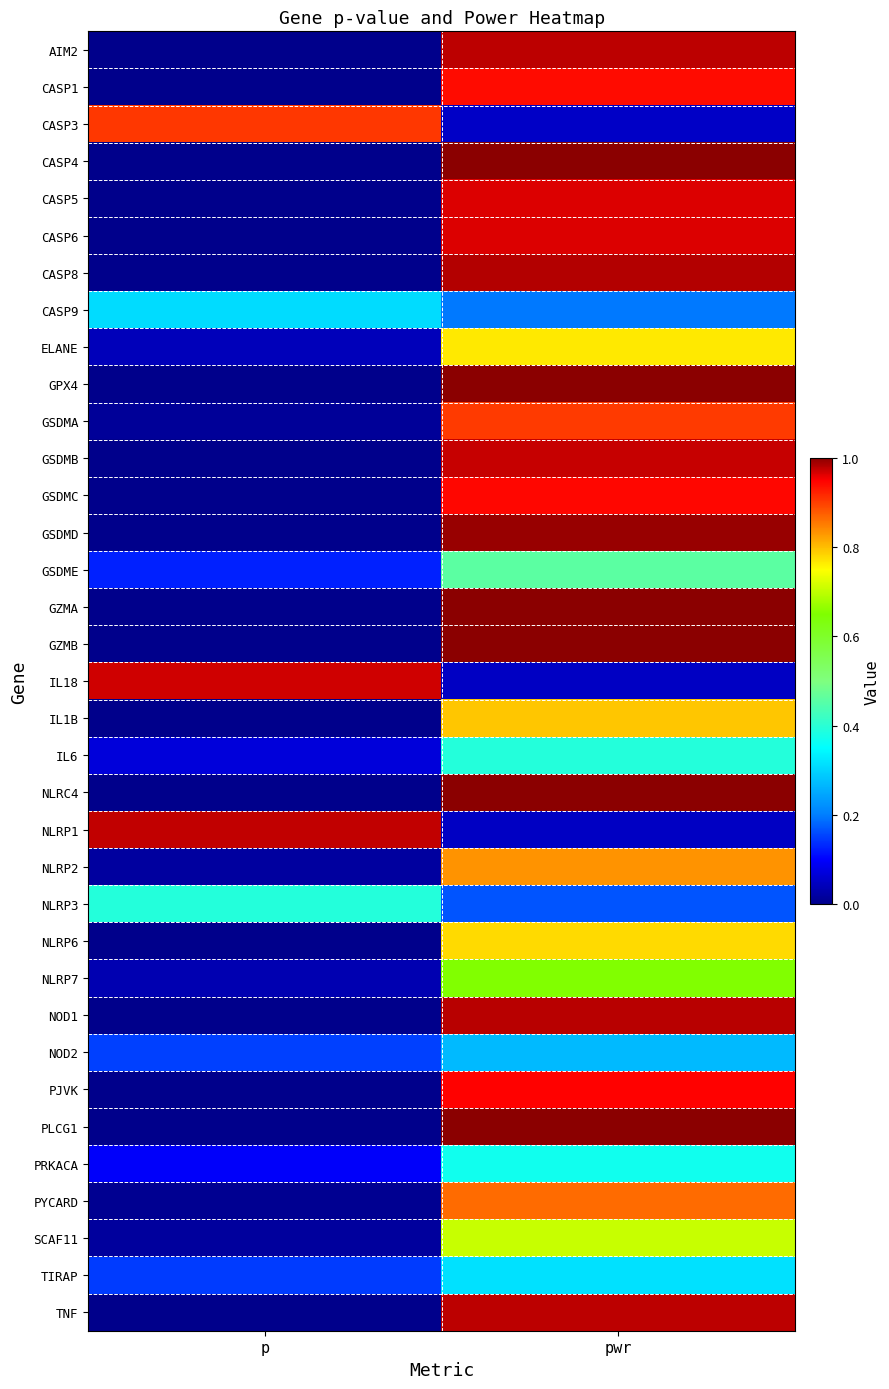

Reading right to left, extract all data points from this chart.

AIM2: pwr=1.0	p=0.0
CASP1: pwr=0.9	p=0.0
CASP3: pwr=0.1	p=0.9
CASP4: pwr=1.0	p=0.0
CASP5: pwr=1.0	p=0.0
CASP6: pwr=1.0	p=0.0
CASP8: pwr=1.0	p=0.0
CASP9: pwr=0.2	p=0.3
ELANE: pwr=0.8	p=0.0
GPX4: pwr=1.0	p=0.0
GSDMA: pwr=0.9	p=0.0
GSDMB: pwr=1.0	p=0.0
GSDMC: pwr=0.9	p=0.0
GSDMD: pwr=1.0	p=0.0
GSDME: pwr=0.5	p=0.1
GZMA: pwr=1.0	p=0.0
GZMB: pwr=1.0	p=0.0
IL18: pwr=0.1	p=1.0
IL1B: pwr=0.8	p=0.0
IL6: pwr=0.4	p=0.1
NLRC4: pwr=1.0	p=0.0
NLRP1: pwr=0.1	p=1.0
NLRP2: pwr=0.8	p=0.0
NLRP3: pwr=0.2	p=0.4
NLRP6: pwr=0.8	p=0.0
NLRP7: pwr=0.7	p=0.0
NOD1: pwr=1.0	p=0.0
NOD2: pwr=0.3	p=0.2
PJVK: pwr=0.9	p=0.0
PLCG1: pwr=1.0	p=0.0
PRKACA: pwr=0.4	p=0.1
PYCARD: pwr=0.9	p=0.0
SCAF11: pwr=0.7	p=0.0
TIRAP: pwr=0.3	p=0.1
TNF: pwr=1.0	p=0.0